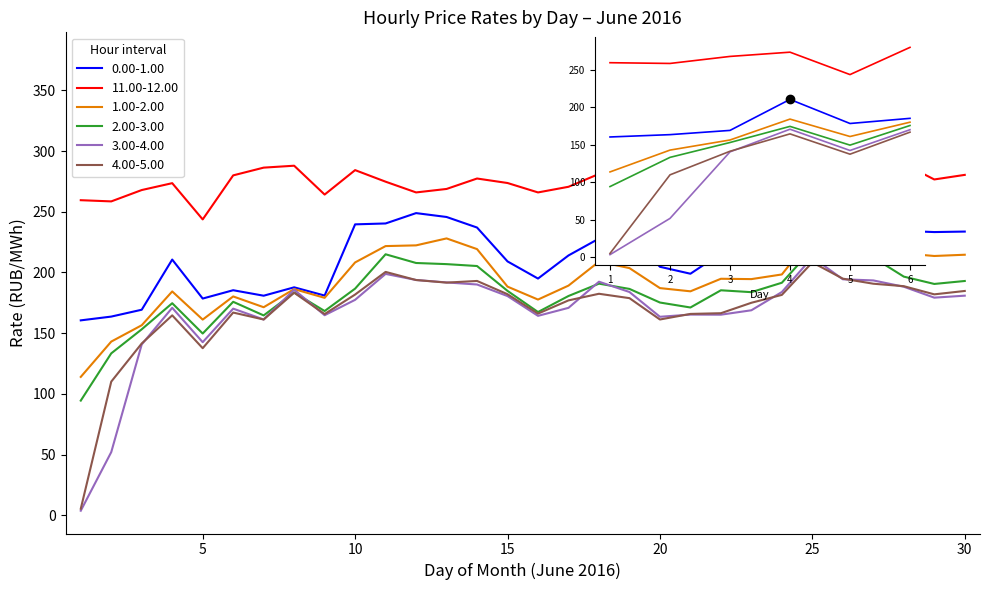

Does the chart have visible grid lines?

No